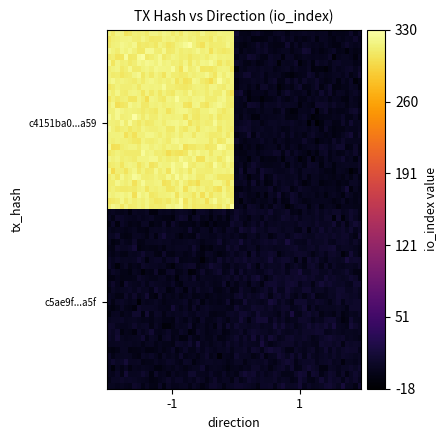

At how many categories does at least one series exceed 81?

1